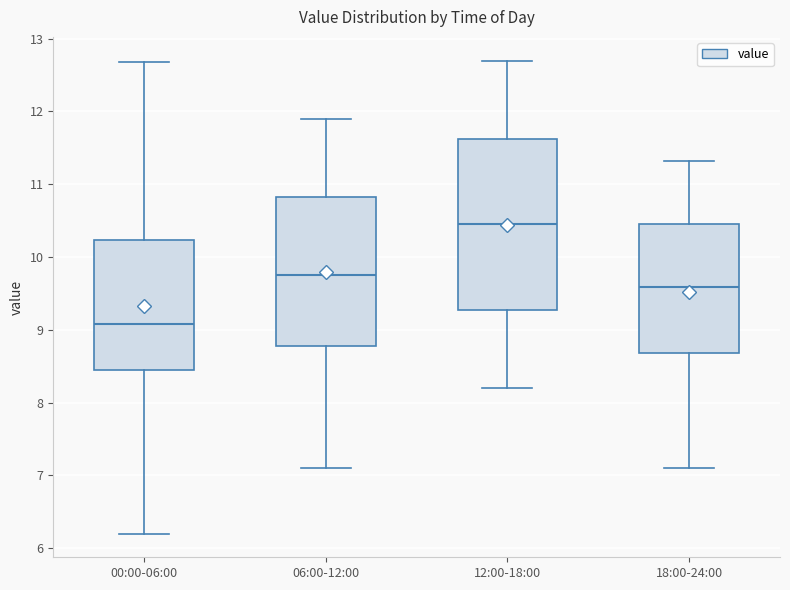

Comparing the boxes themselves (not the whiskers), which one is the tallest?

12:00-18:00